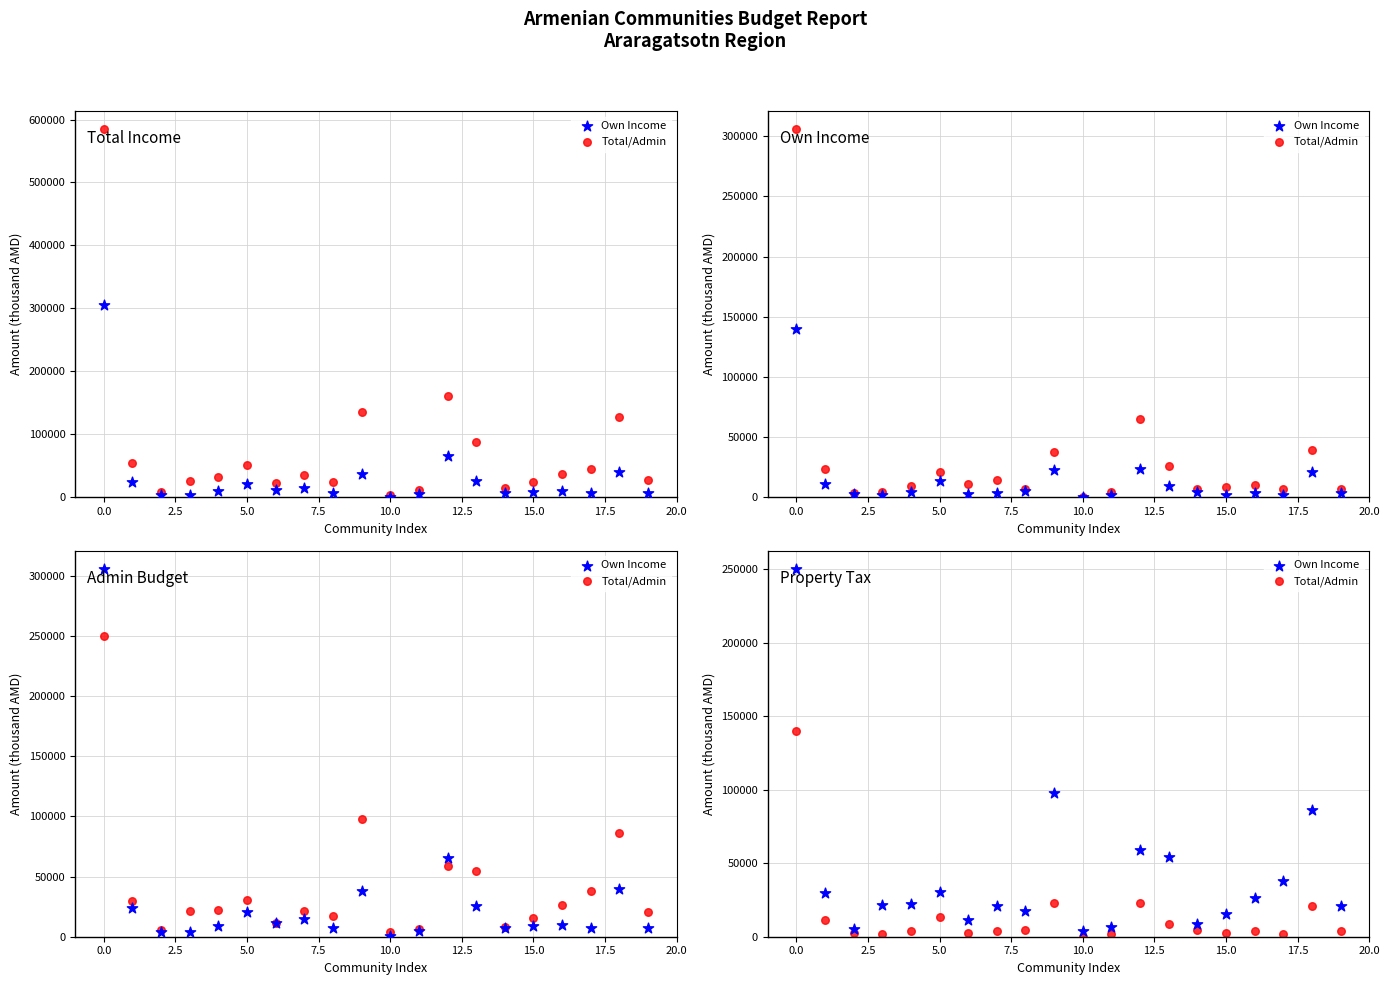

At how many categories does at least one series exceed 168724?

1